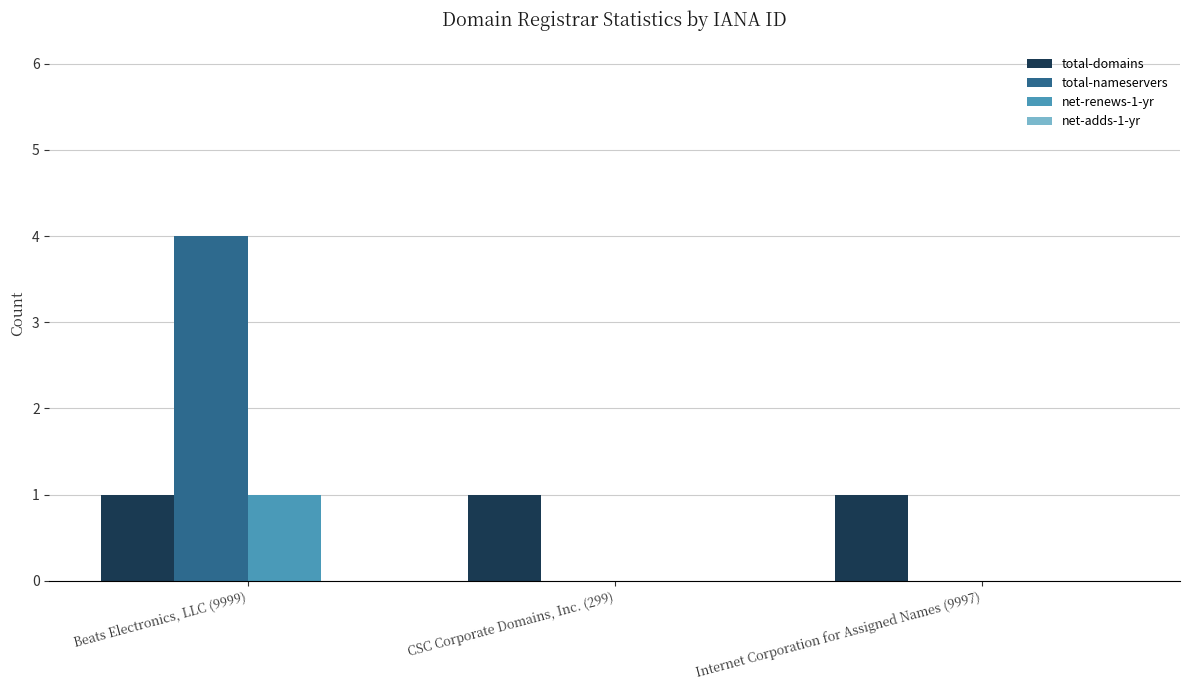

What is the total value across all series at Internet Corporation for Assigned Names (9997)?

1